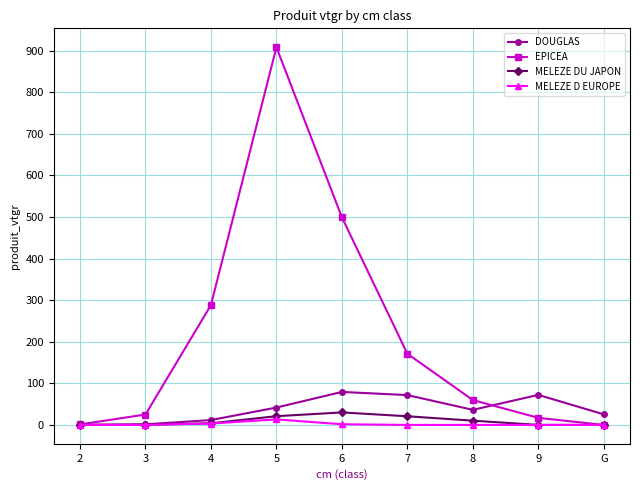

At which category is the sum across all series the highest?

5